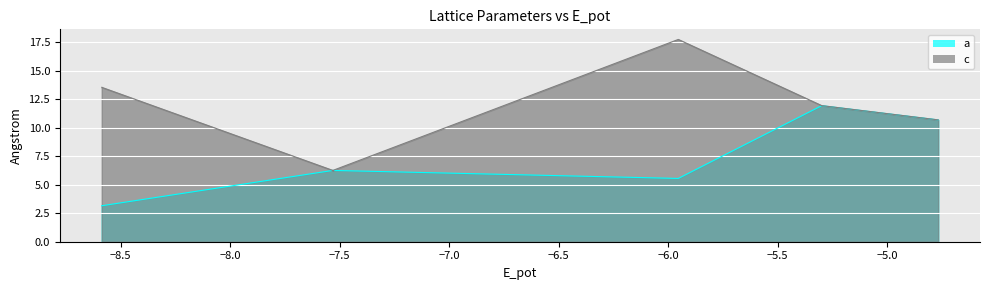

Reading left to right, what are all the values shown in this chart?

a: 3.2	3.2	3.2	6.3	6.3	6.3	5.5	11.9	10.7
c: 13.5	13.5	13.5	6.3	6.3	6.3	17.7	11.9	10.7